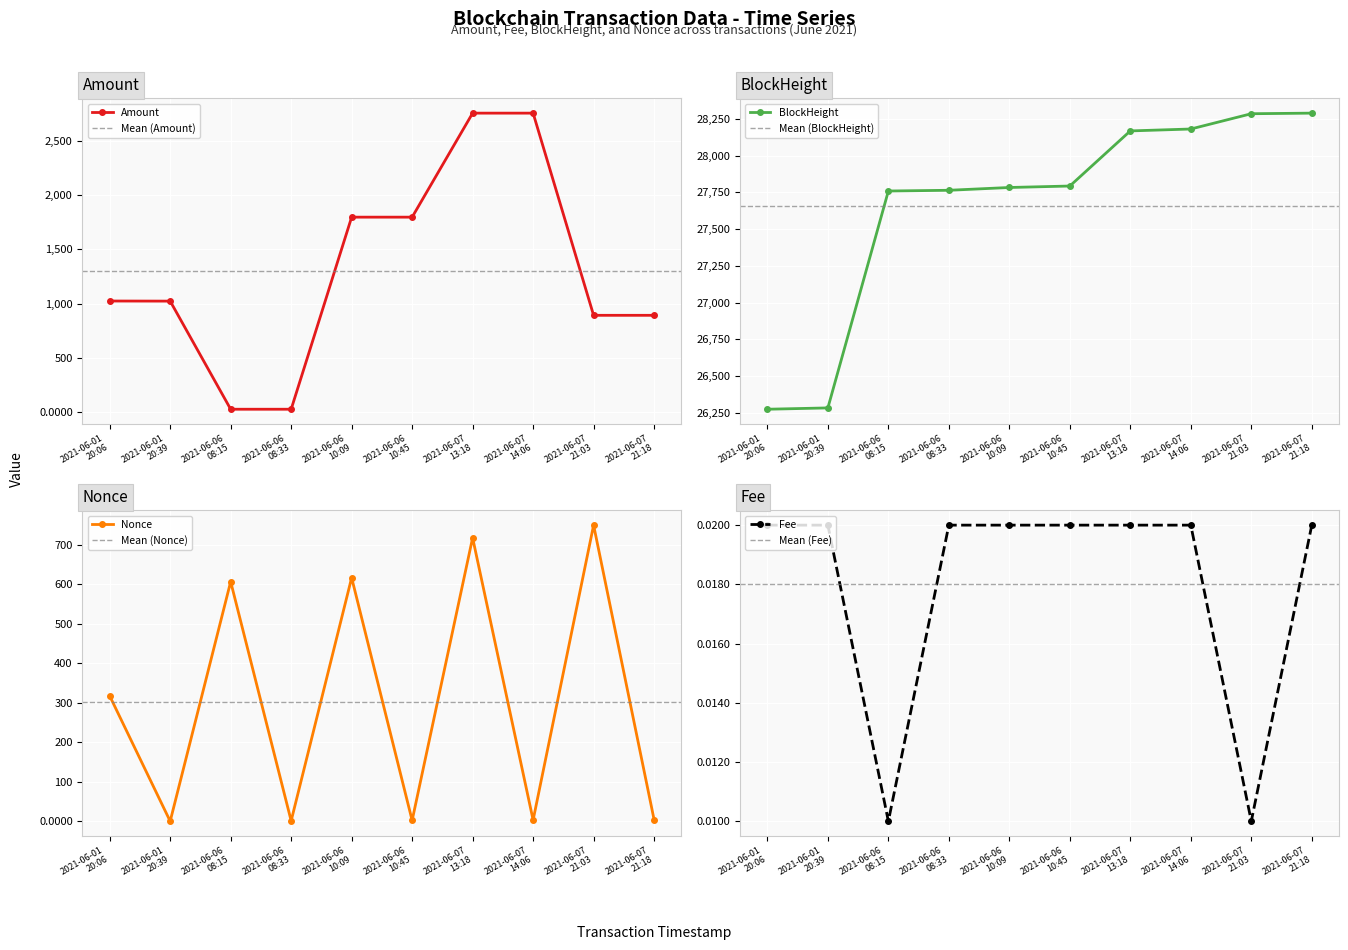

Is it true that Amount equals 2904.9 at 2021-06-06 10:09?

False